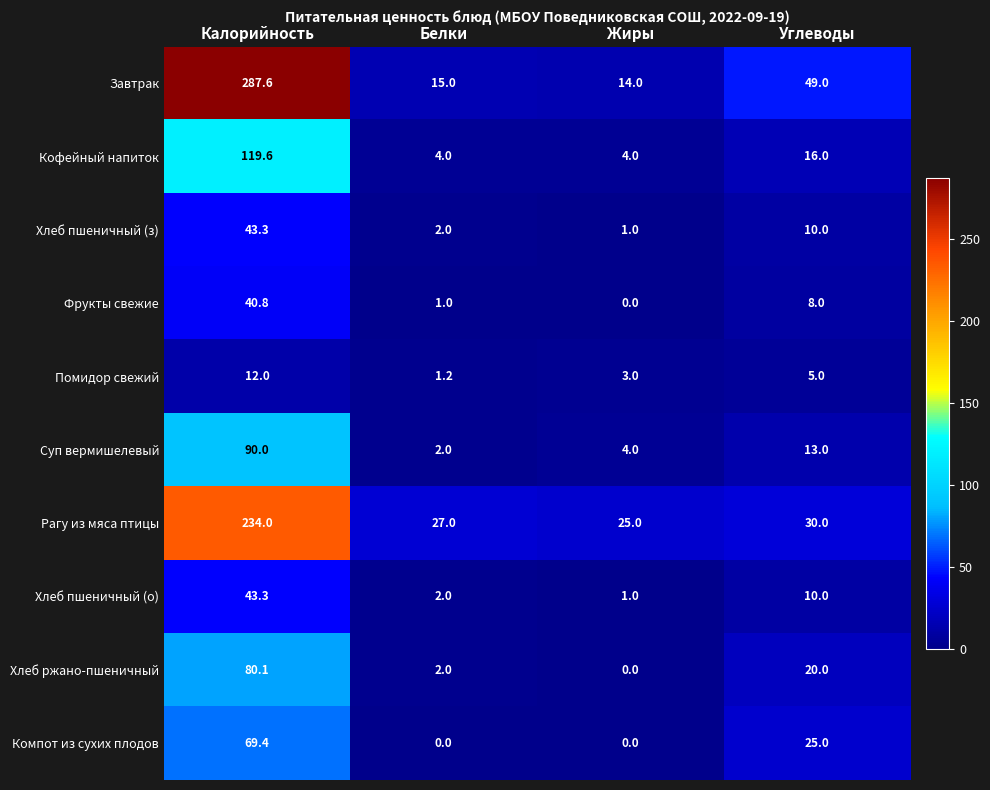

What is the spread (max minus min) of values at Углеводы?

44.0